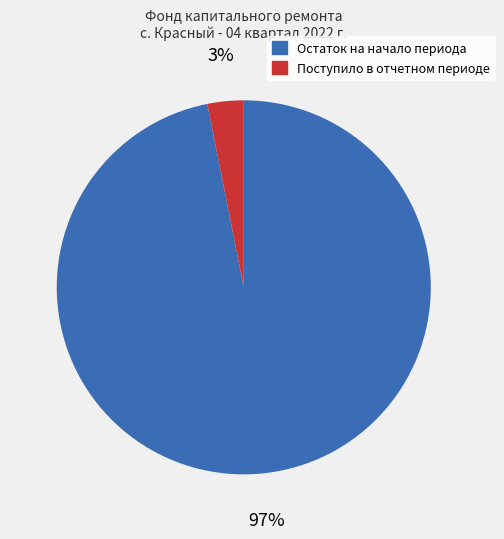

Is there a majority slice in this chart?

Yes